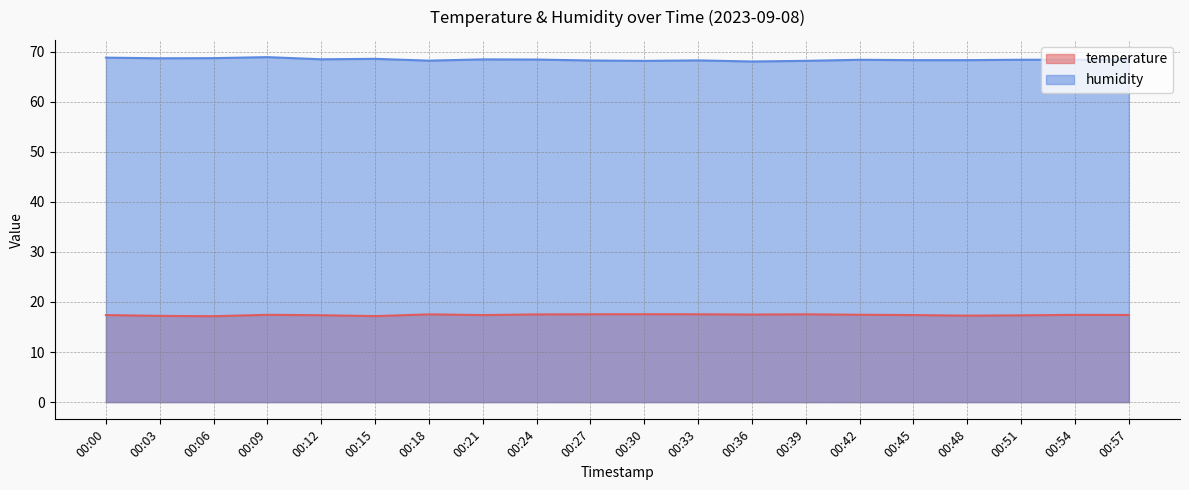

How many interior local valleys does the humidity series have?

5